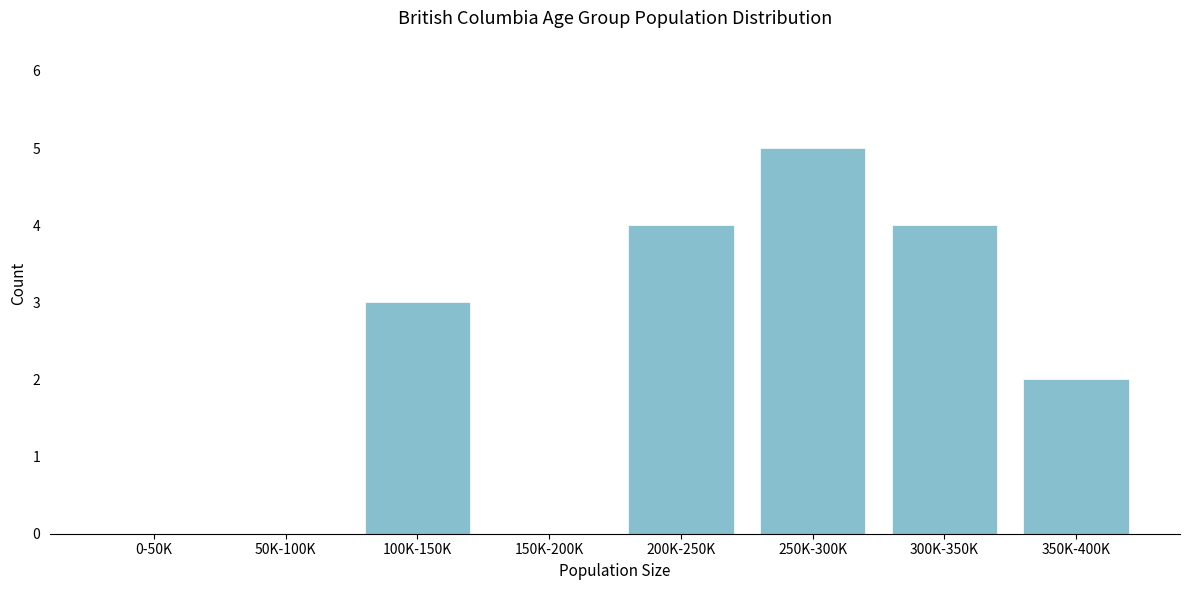

Reading left to right, what are all the values shown in this chart?

0-50K=0	50K-100K=0	100K-150K=3	150K-200K=0	200K-250K=4	250K-300K=5	300K-350K=4	350K-400K=2